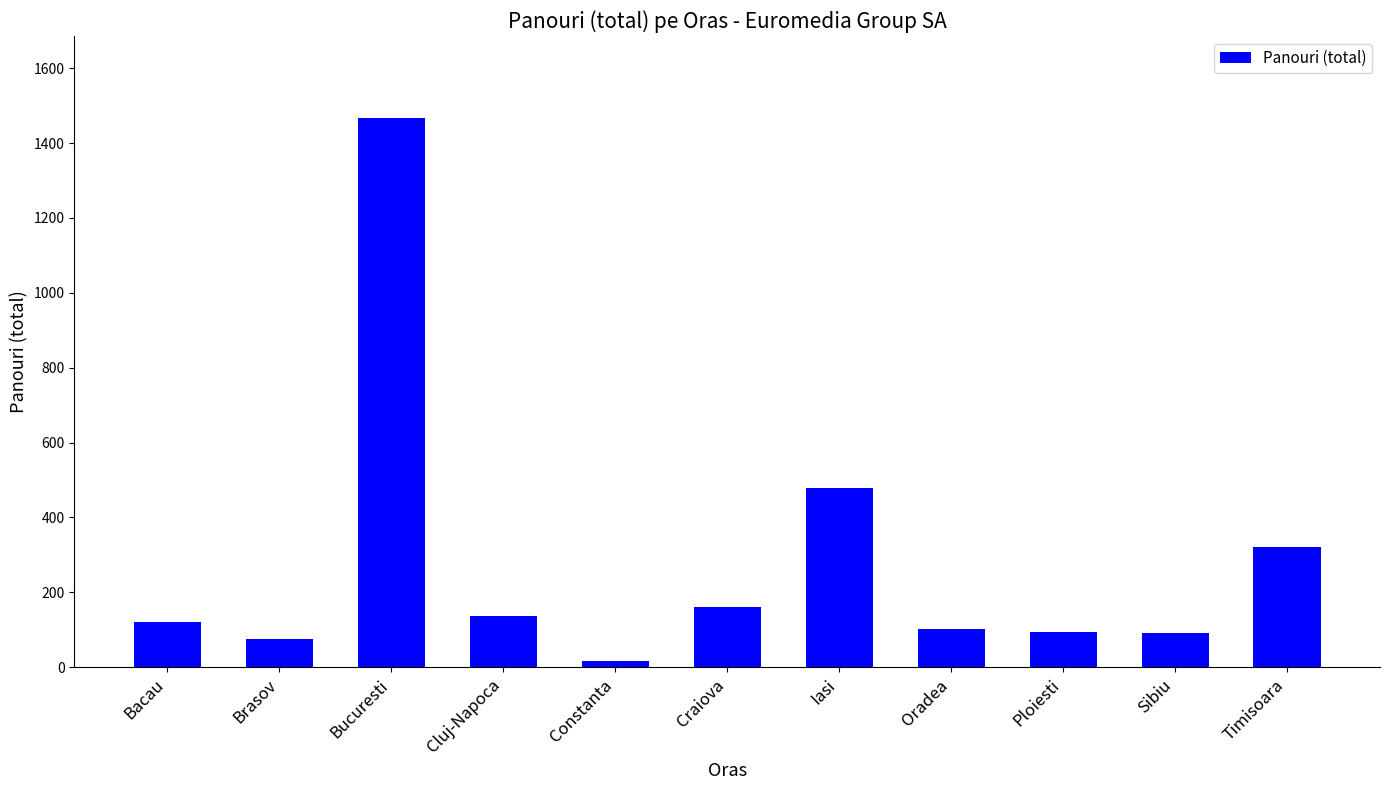

The chart shows a value of 321 at Timisoara. True or false?

True